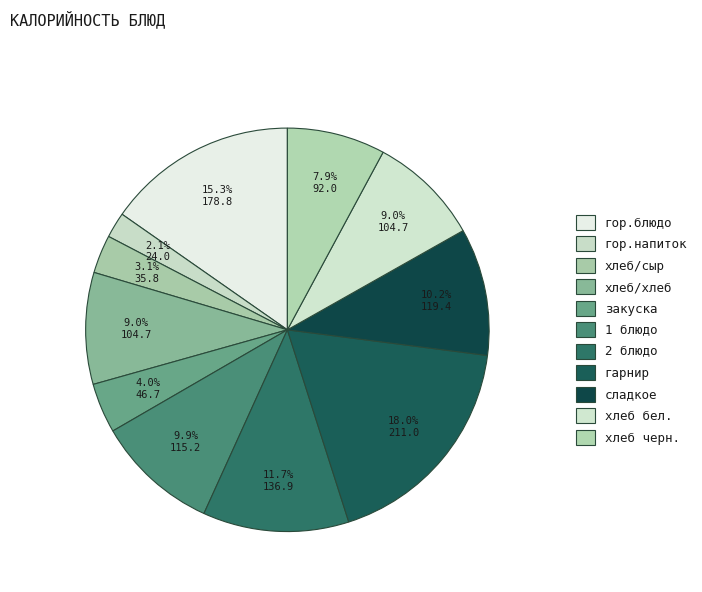

How many segments does this pie chart have?

11